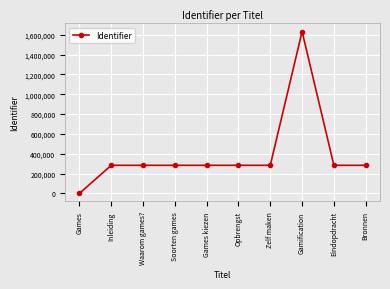

What is the sum of all values?

3896379